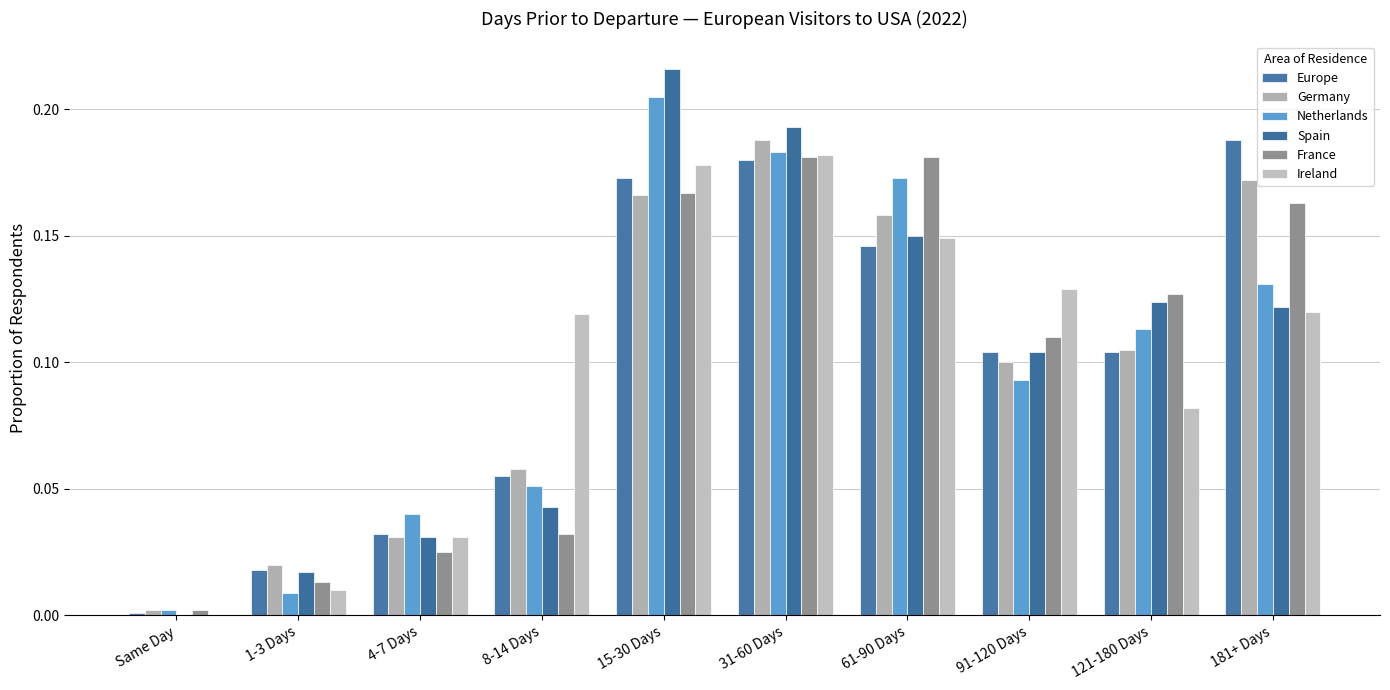

What is the maximum value for Ireland?

0.2